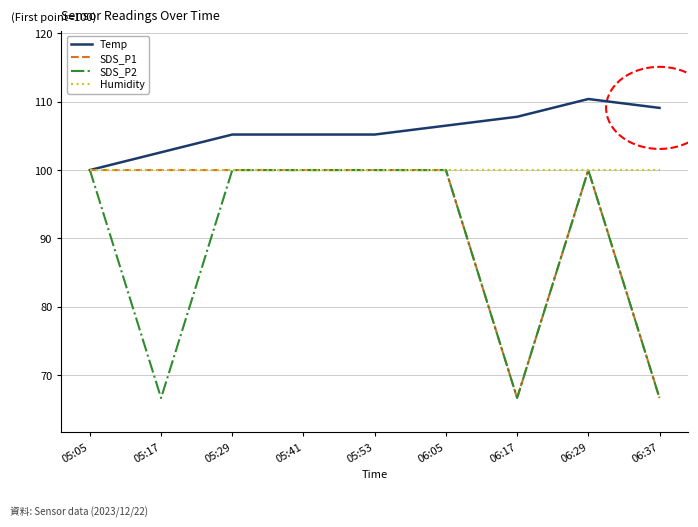

What is the difference between the highest and lowest values at 05:29?

5.2